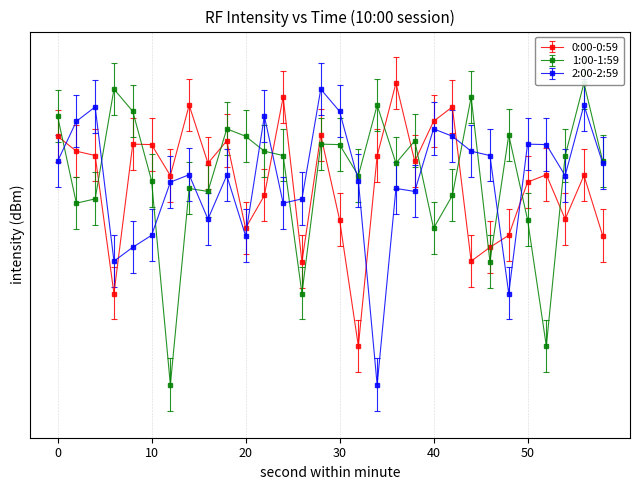

Does the chart have visible grid lines?

Yes